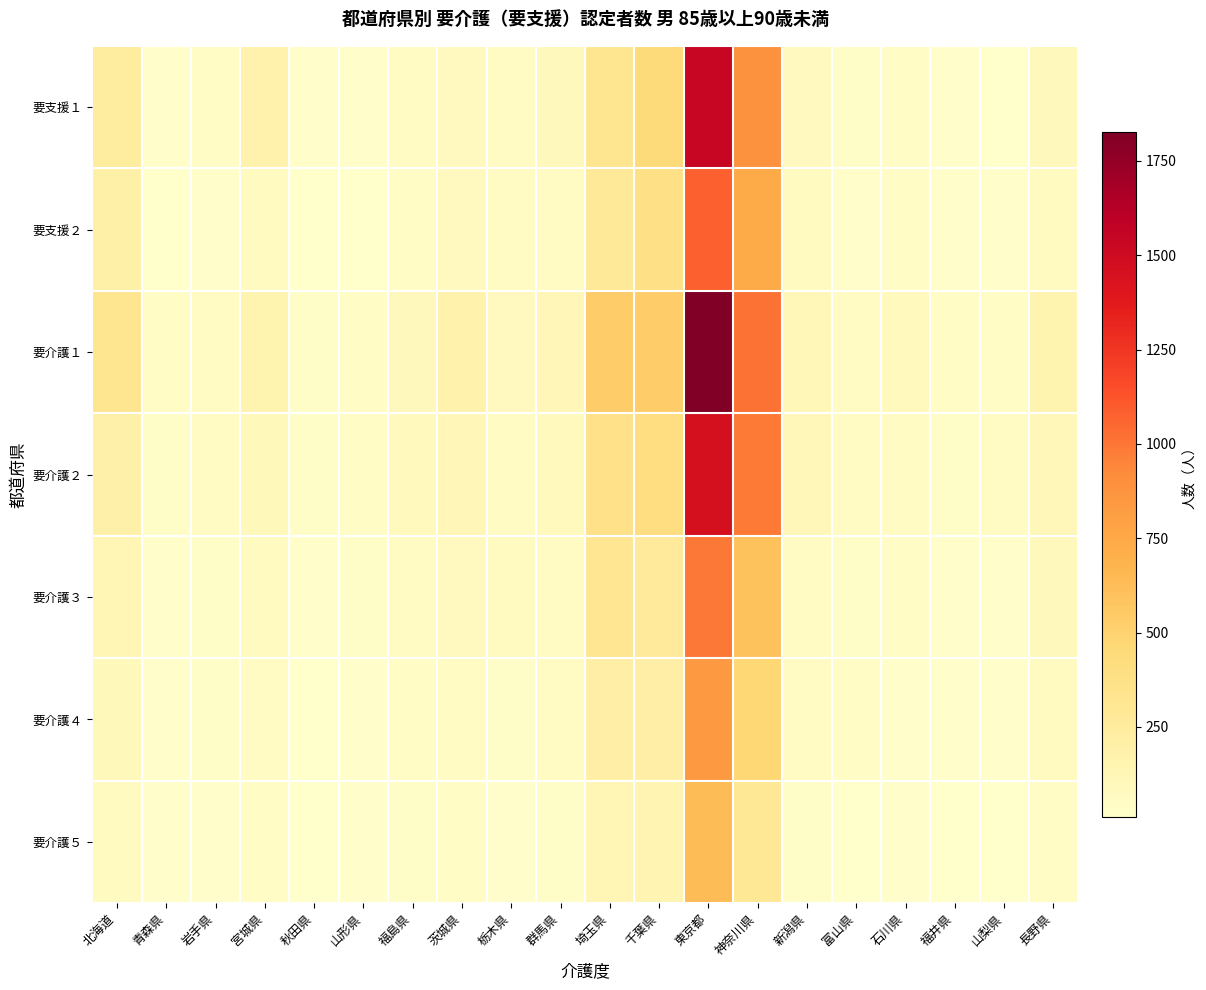

Between 山梨県 and 石川県, which is larger?

石川県